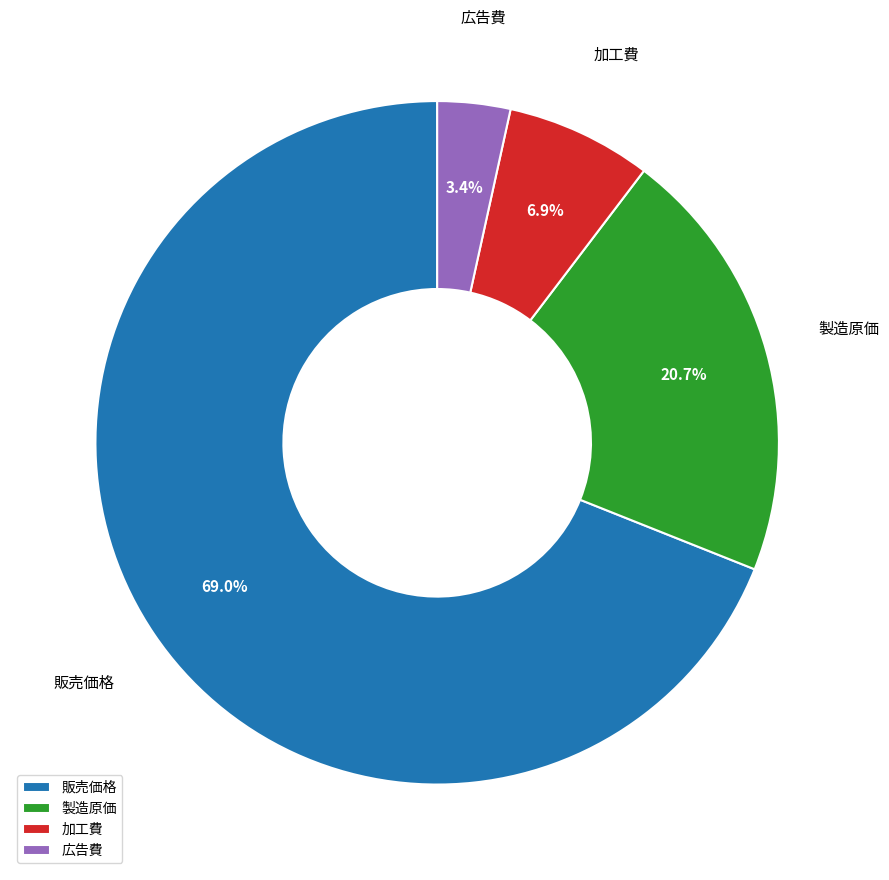

What is the ratio of the value at 加工費 to the value at 製造原価?

0.3